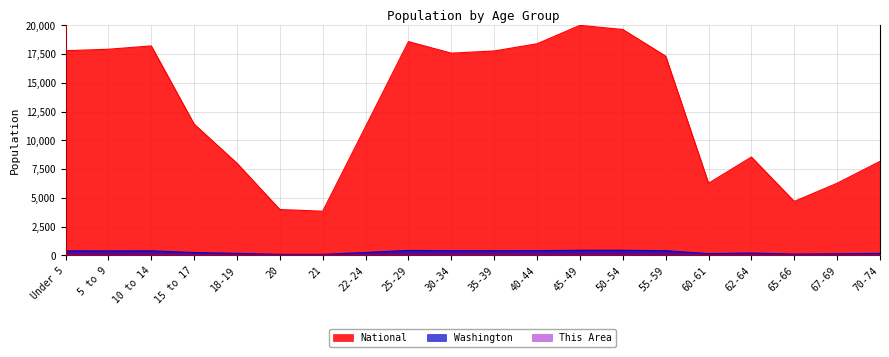

What is the difference between the maximum and second lowest values in the This Area series?

1.9